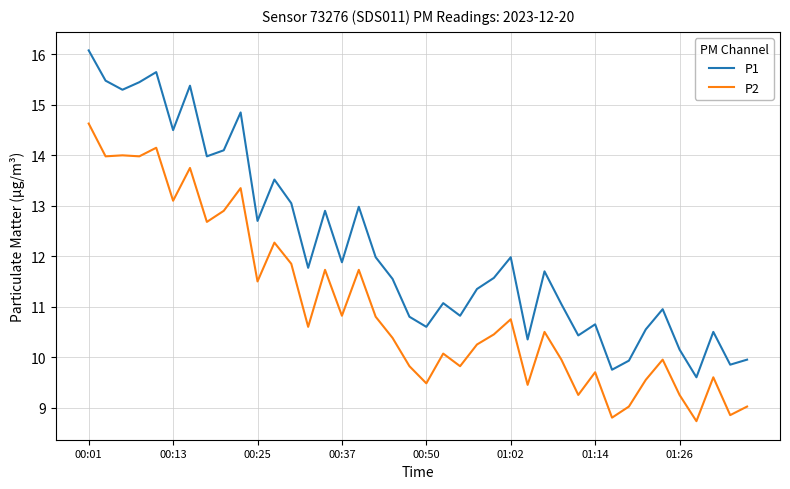

In P2, how many points are lower than both neighbors (excluding endpoints)?

14